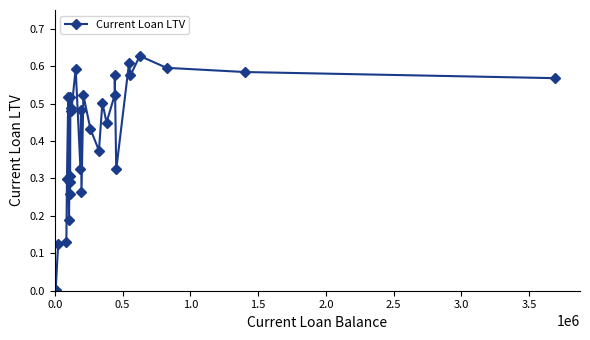

True or false: there are more than 2 points higher than both neighbors.

True